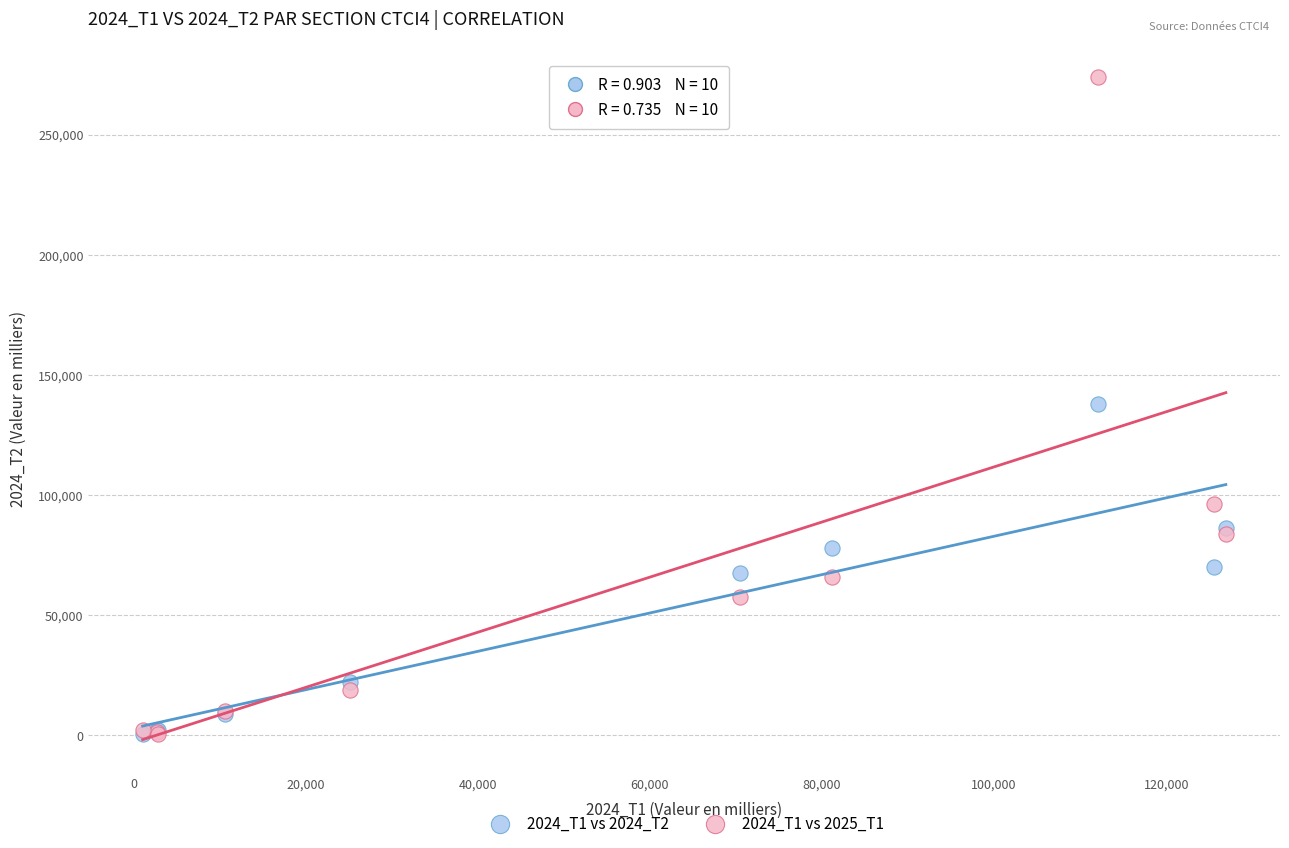

Which series reaches the maximum Y coordinate?

2024_T1 vs 2025_T1